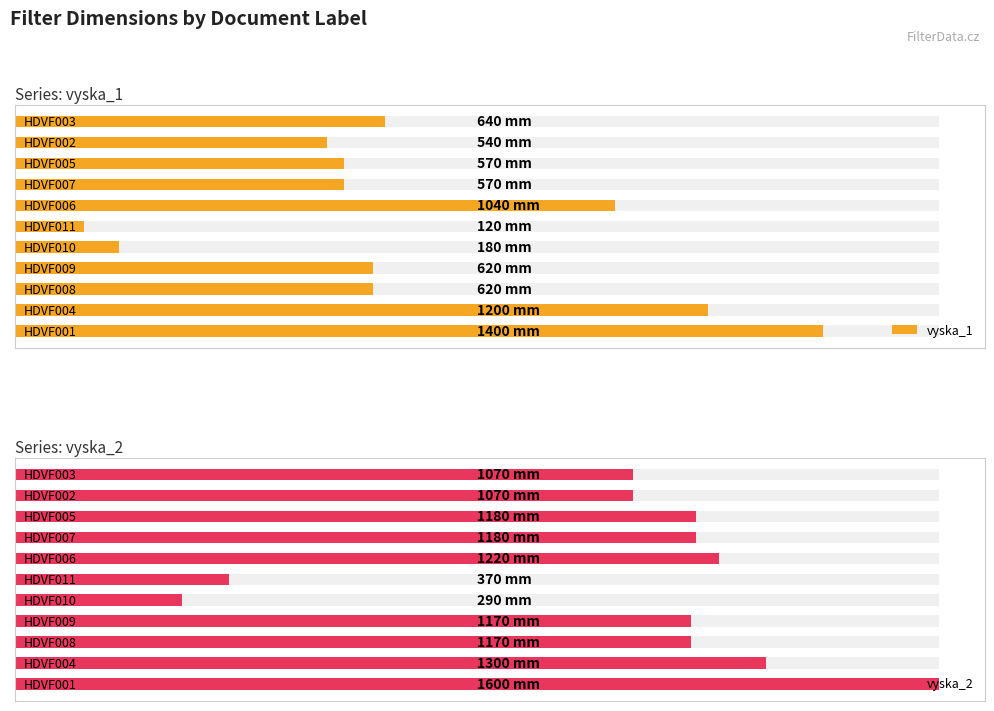

How many bars are there in total?

22